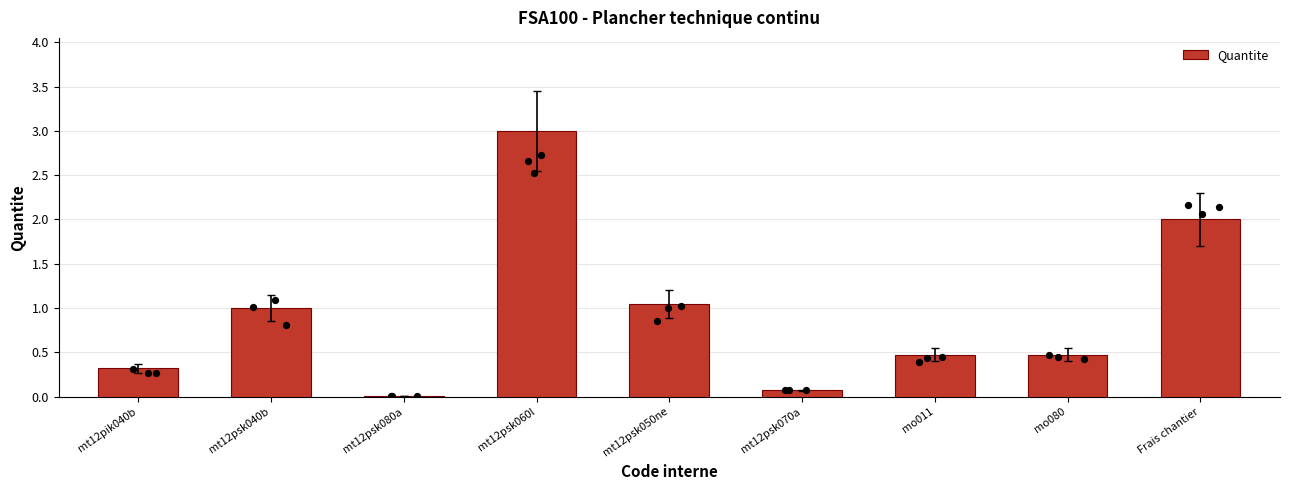

What is the change in value from mt12pik040b to mt12psk060l?

+2.7